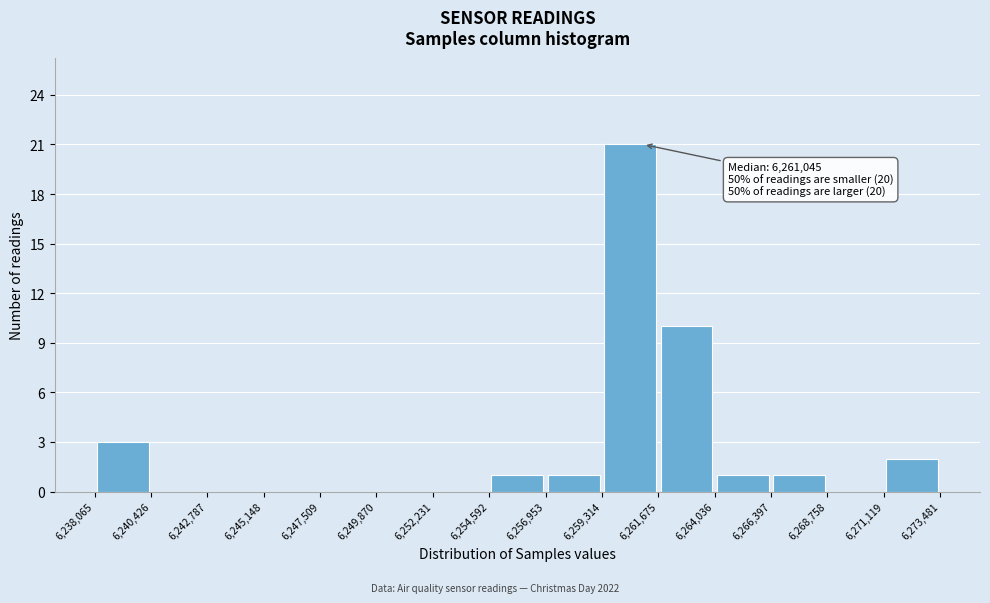

Which range on the x-axis has the tallest bar?

6,259,314 to 6,261,675